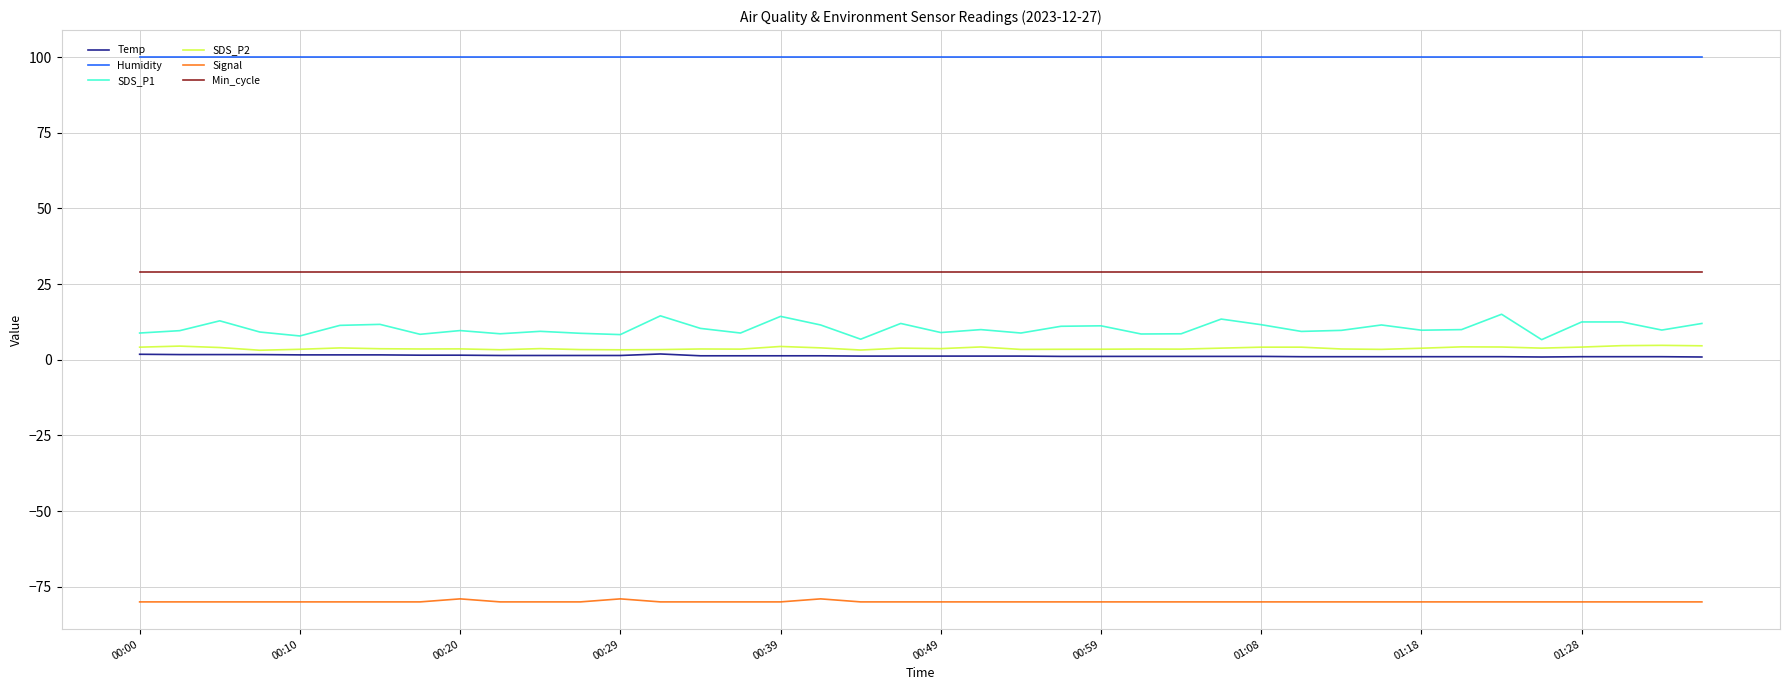

Which series has the largest total across all categories?

Humidity